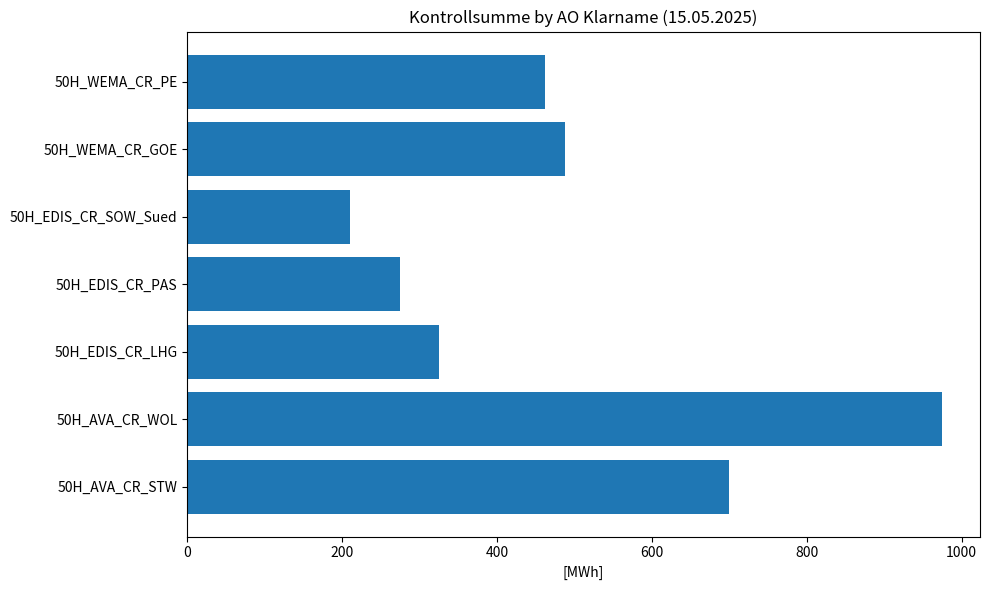

How many data points are less than 462?

3